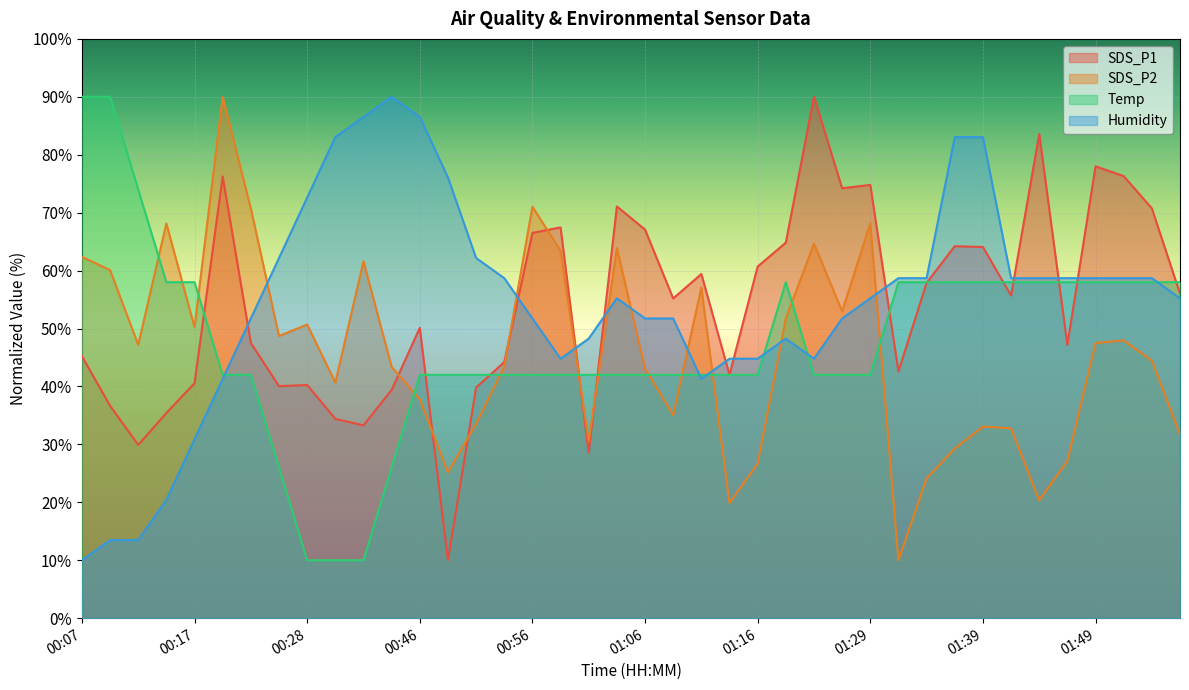

Between 01:21 and 01:51, which is larger?

01:21